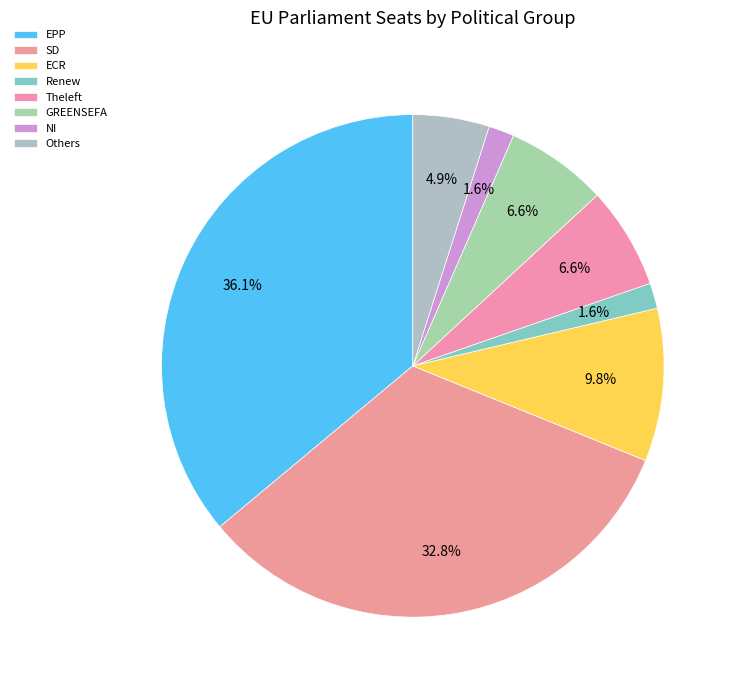

Count the number of slices in the pie.

8